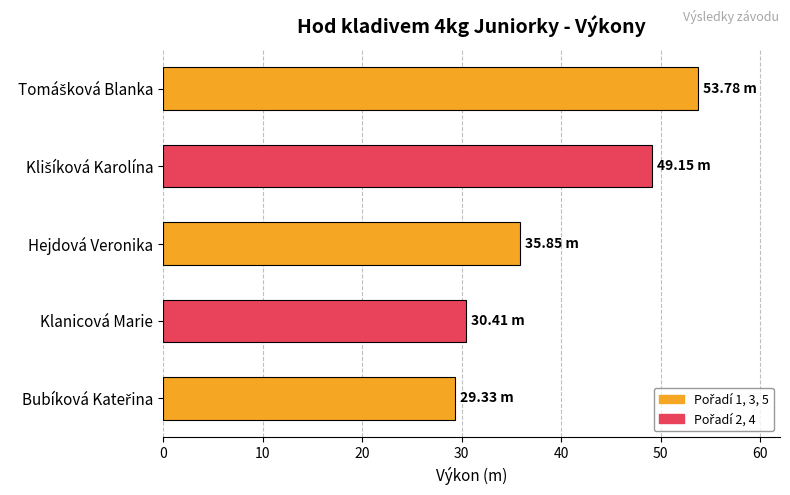

How many data points are less than 35?

2